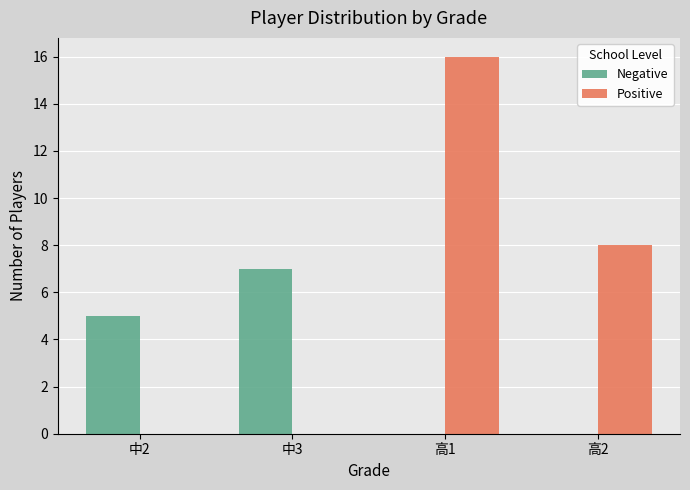

Which series has the largest range (max minus min)?

Positive